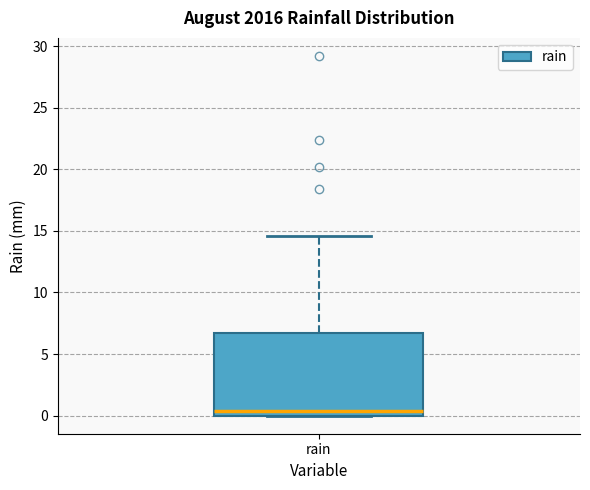

Read this box plot against the y-axis: the position of the median line, the range covered by the box, and the ends of both whiskers. The values are not printed on the chart, so give them approximately, as read against the axis.

median 0.5, box 0.0 to 6.5, whiskers 0.0 to 14.5